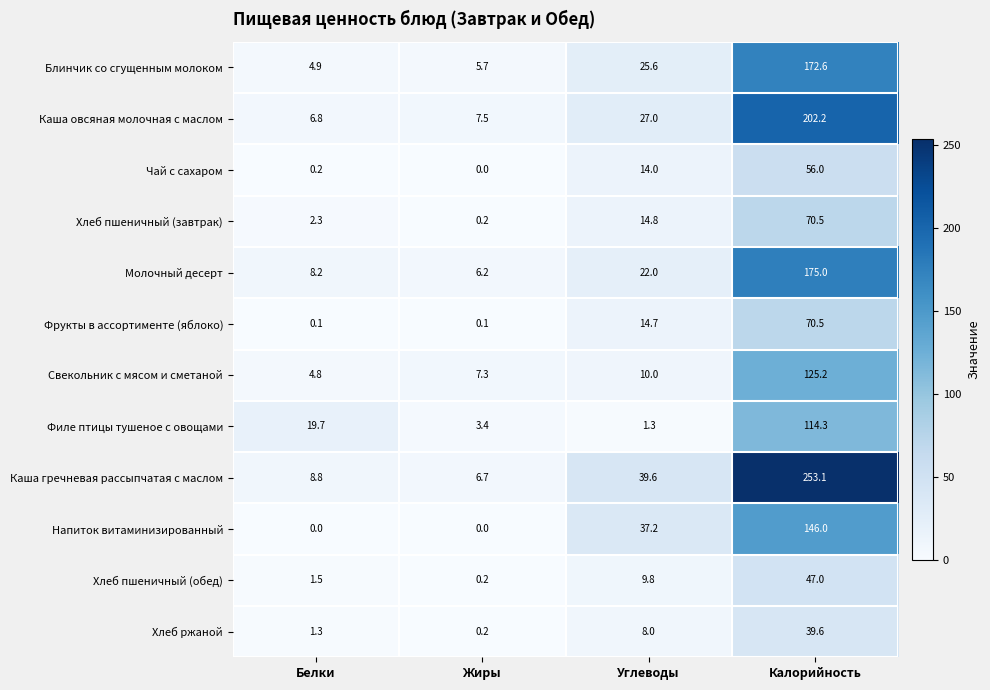

Which series changed the most between Белки and Жиры?

Филе птицы тушеное с овощами